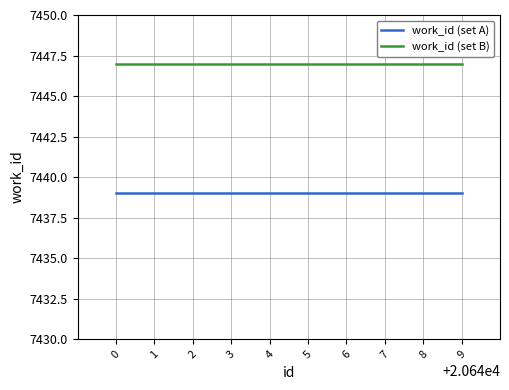

Is the value of work_id (set B) at 4 greater than the value of work_id (set A) at 2?

Yes